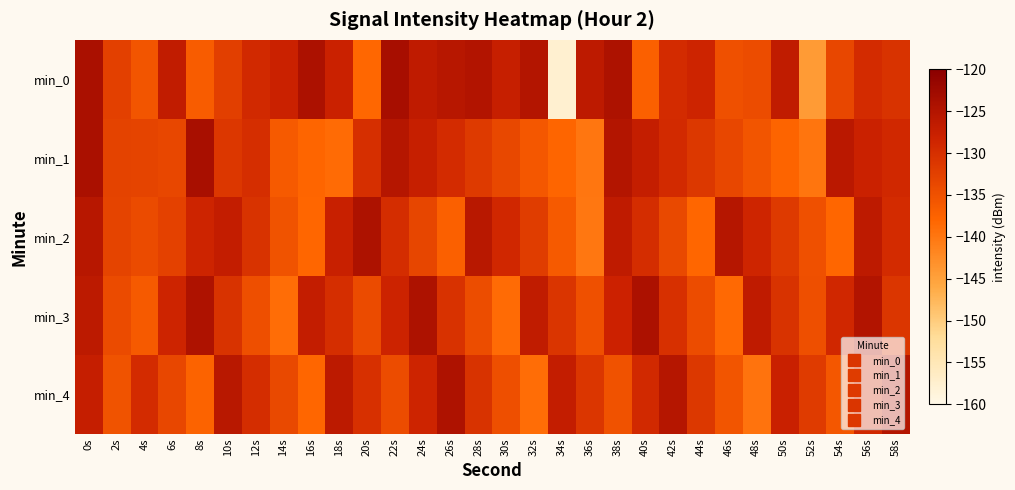

At which category is the sum across all series the highest?

0s